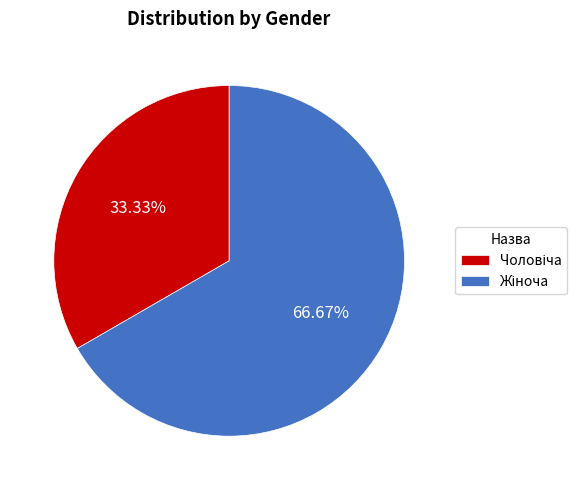

Is there any slice that represents more than half of the pie?

Yes